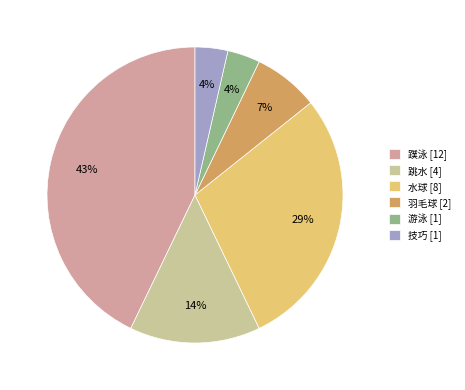

To the nearest percent, what is the difference between the largest and smallest slice percentages?

39%